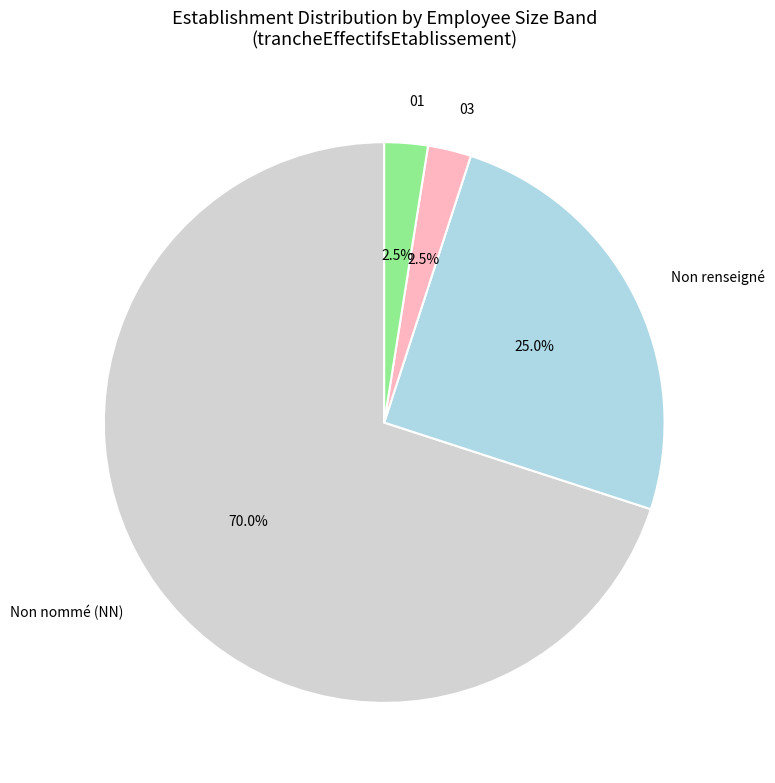

Which has a higher value, Non renseigné or 03?

Non renseigné